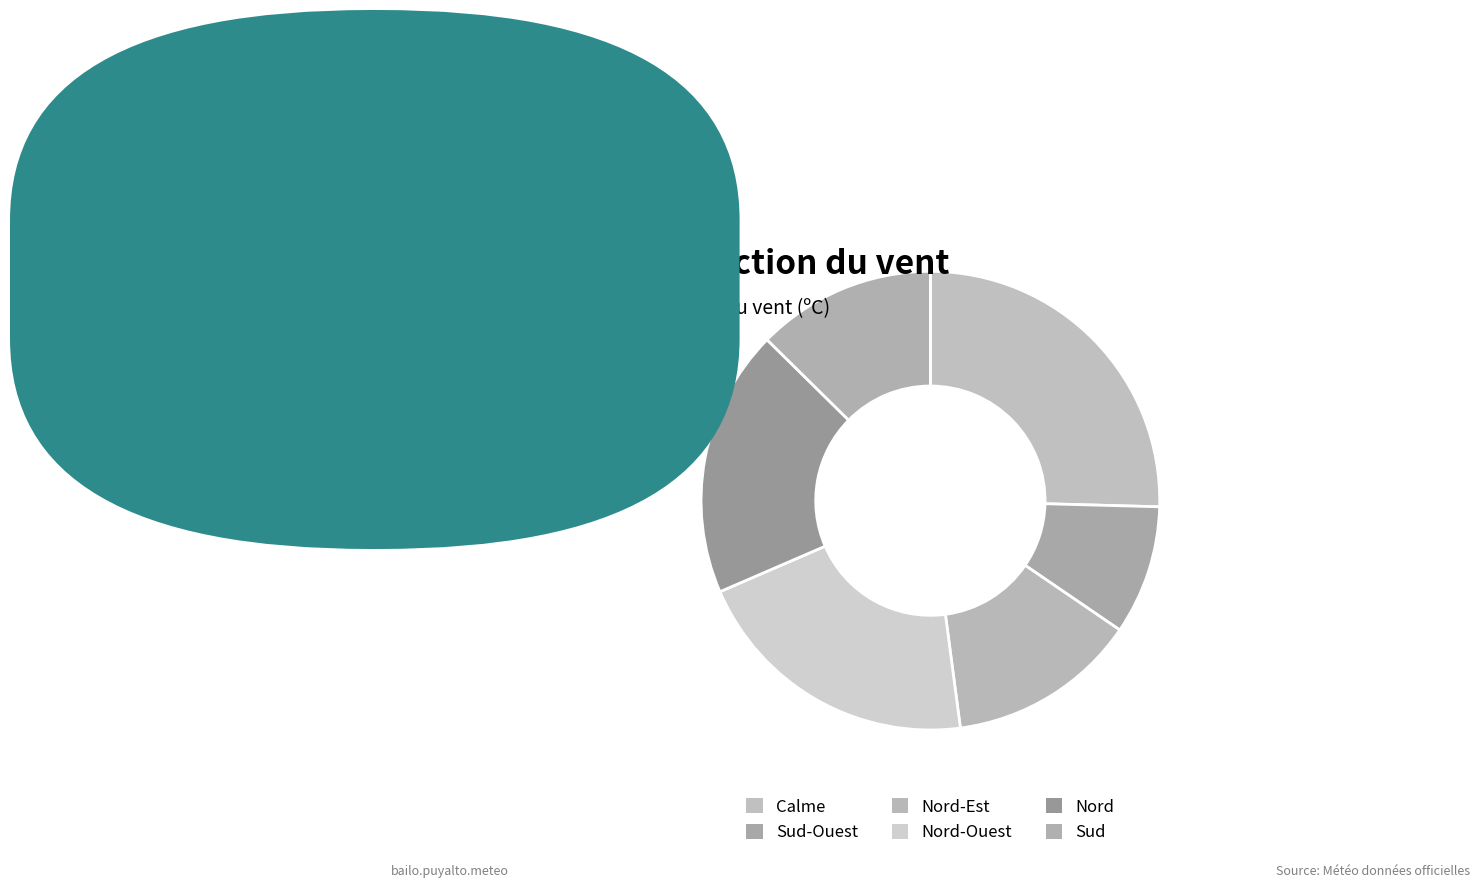

The Sud-Ouest slice represents 1% of the pie. True or false?

False